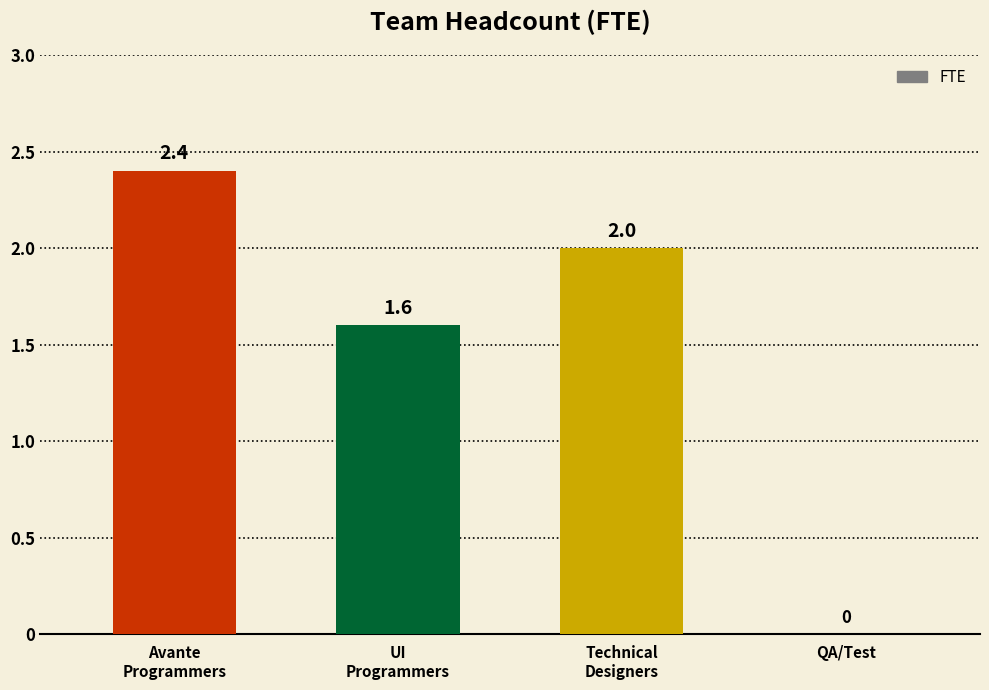

Is it true that the value at QA/Test is 0.0?

True